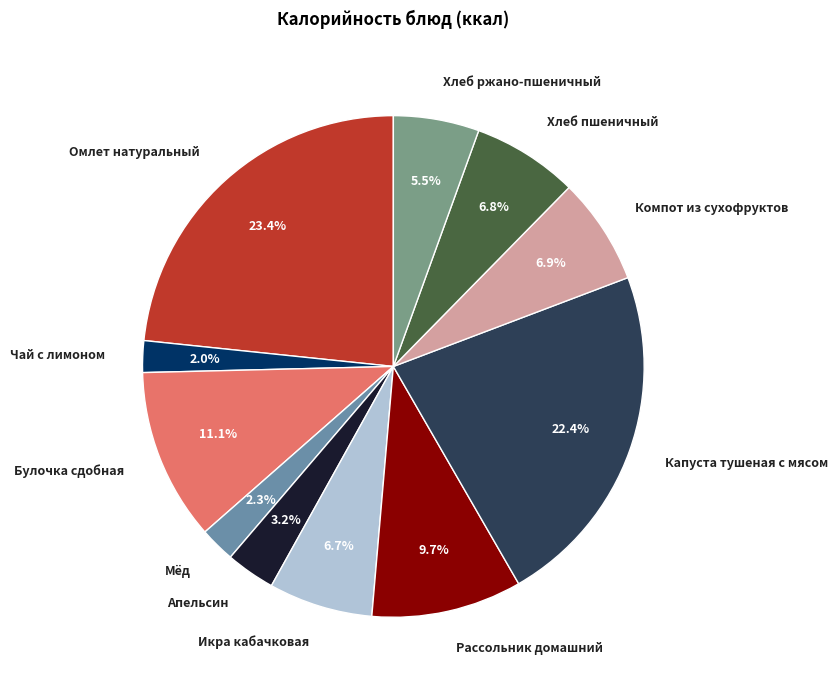

To the nearest percent, what portion does Компот из сухофруктов represent?

7%